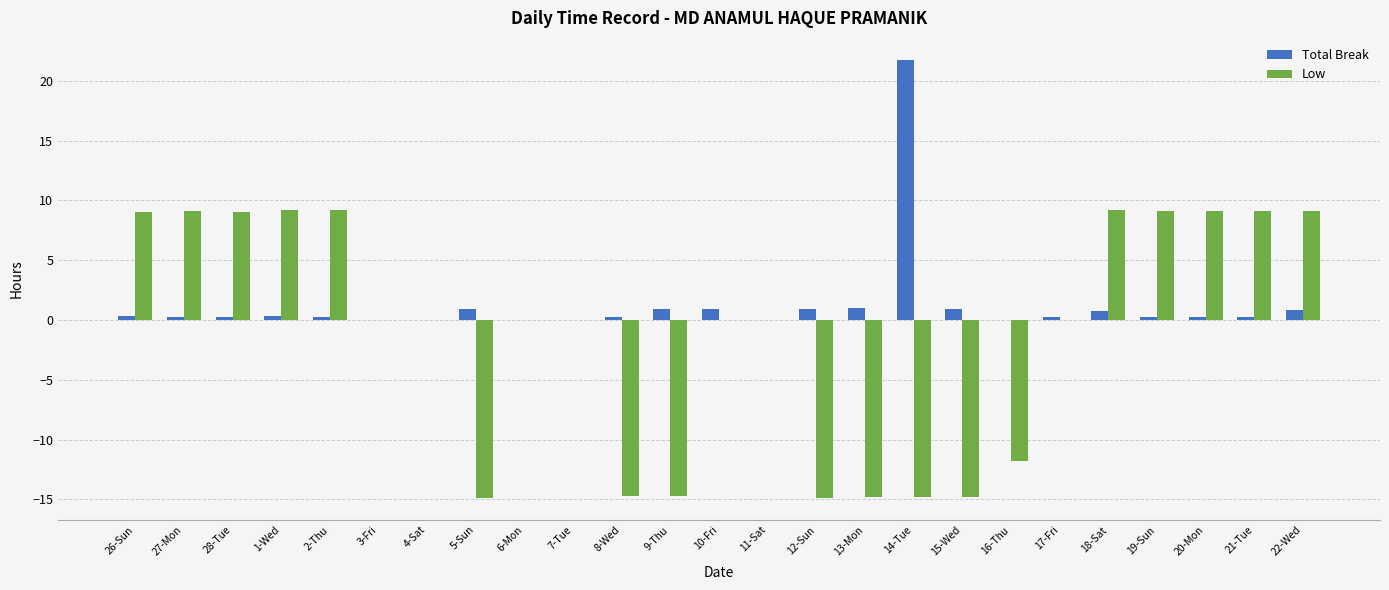

What are all the series names shown in the legend?

Total Break, Low